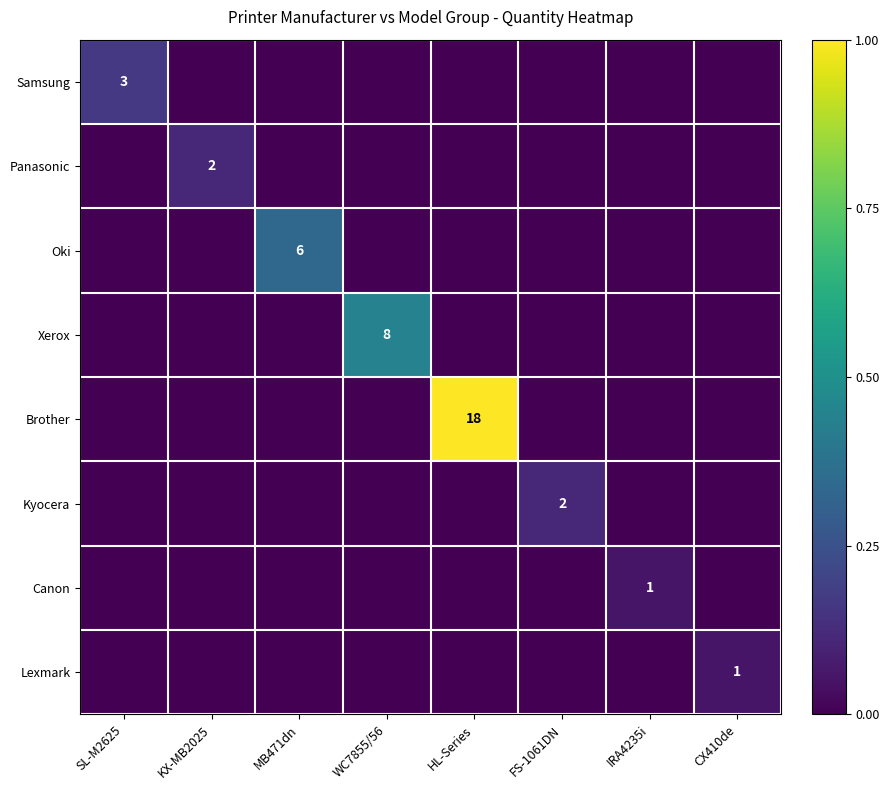

At how many categories does at least one series exceed 0?

8